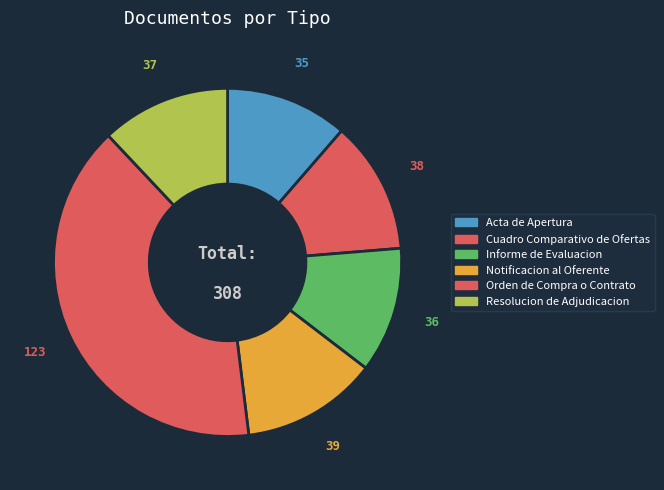

Between Informe de Evaluacion and Resolucion de Adjudicacion, which is larger?

Resolucion de Adjudicacion